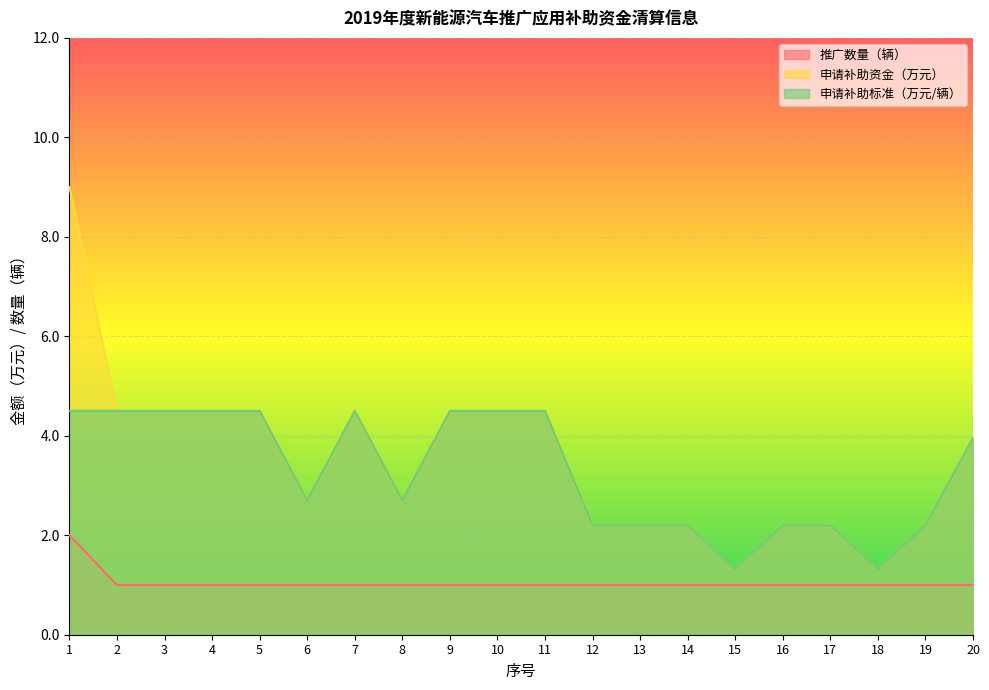

Where does the 申请补助标准（万元/辆） series first go above 3?

1